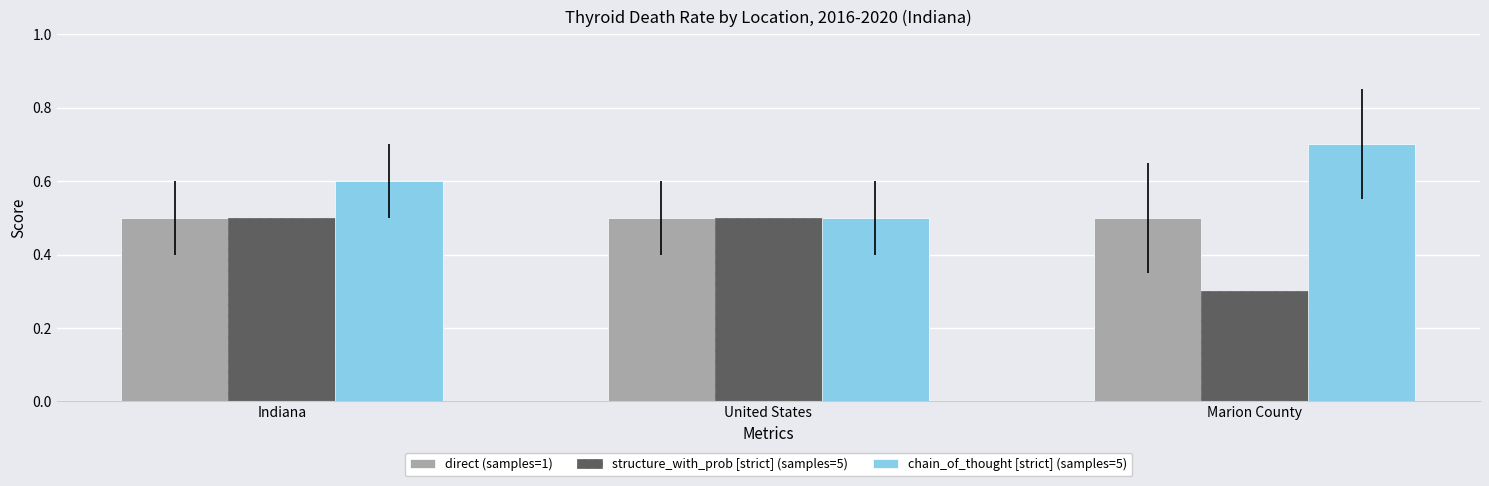

Rank the categories by chain_of_thought [strict] (samples=5) value from highest to lowest.

Marion County, Indiana, United States